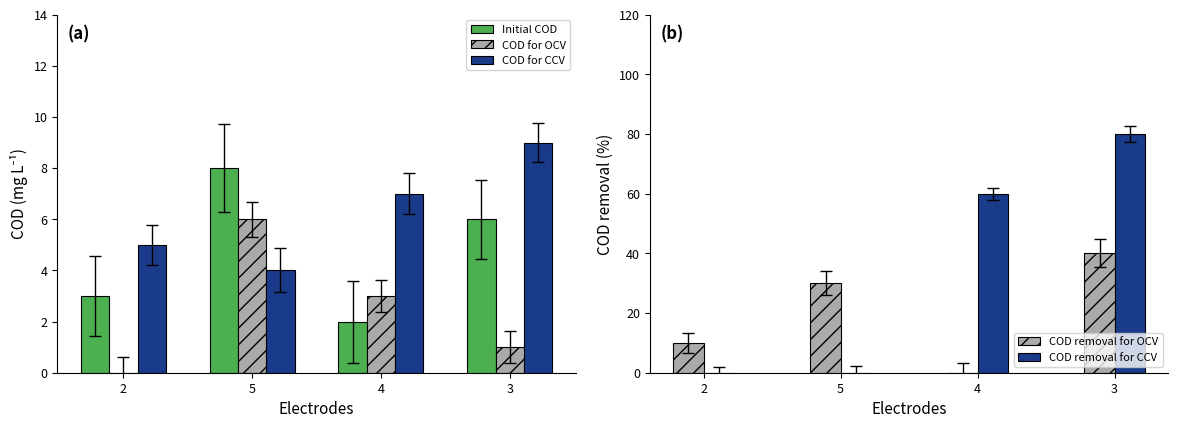

At how many categories does at least one series exceed 28?

3